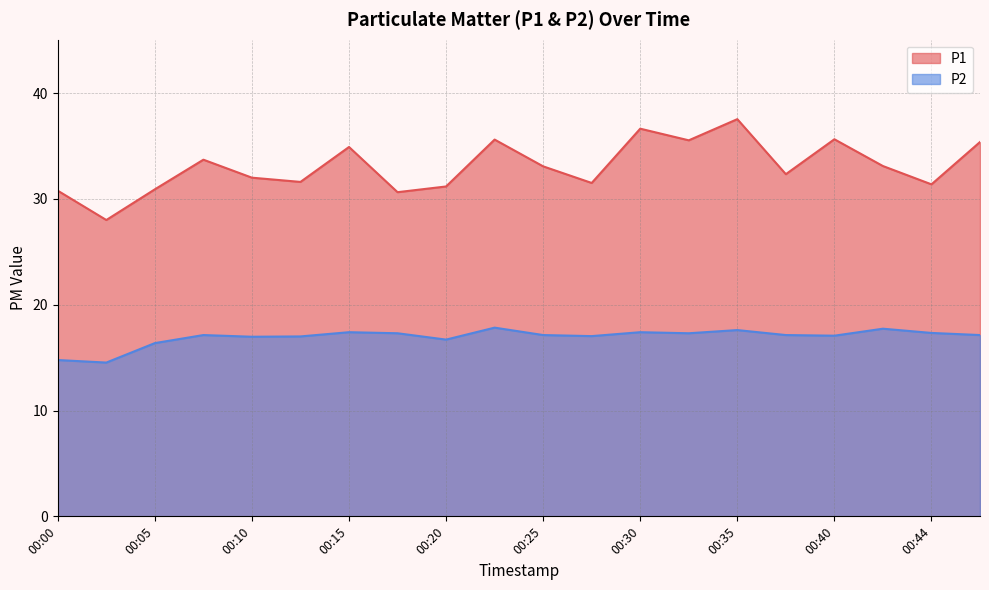

What is the difference between the maximum and minimum values in the P2 series?

3.3